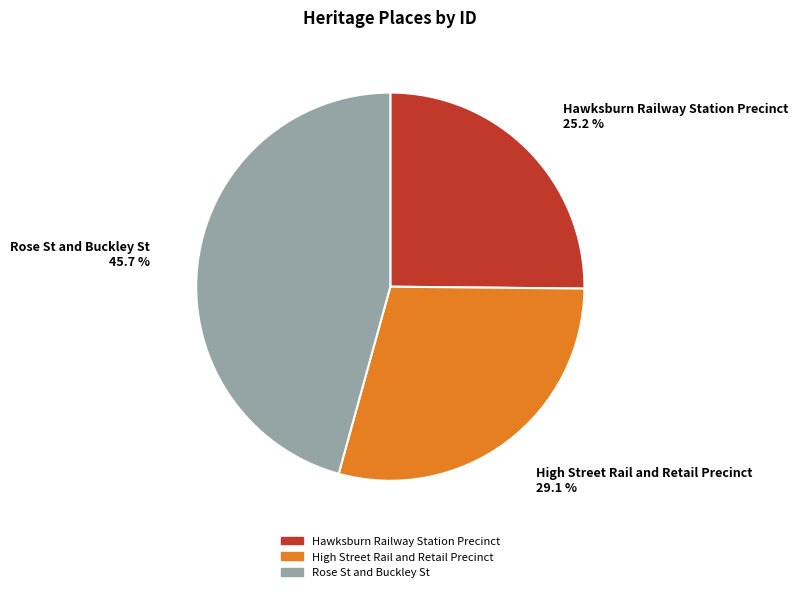

Combined, what portion of the pie is Hawksburn Railway Station Precinct and Rose St and Buckley St?

70.9%